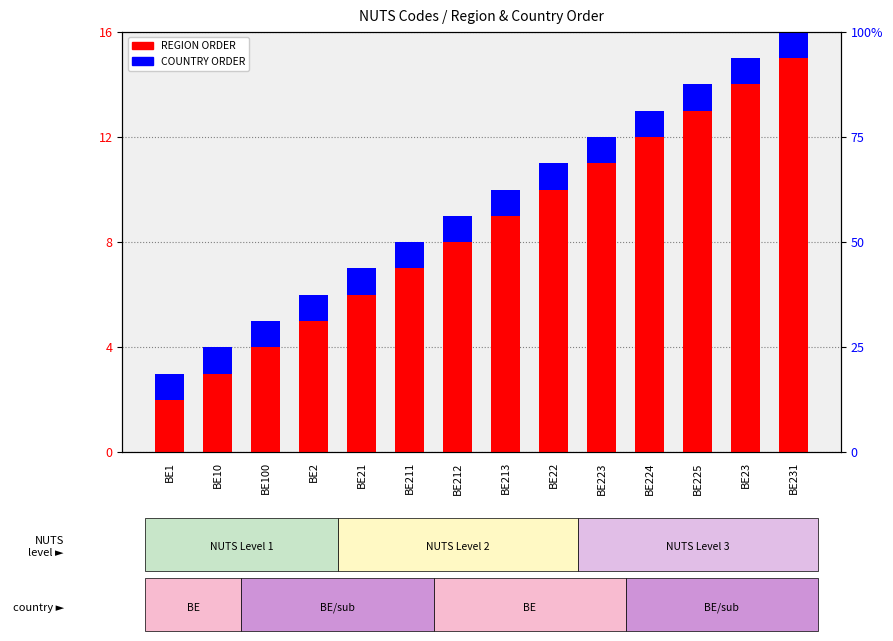

Count the number of data series in this chart.

2